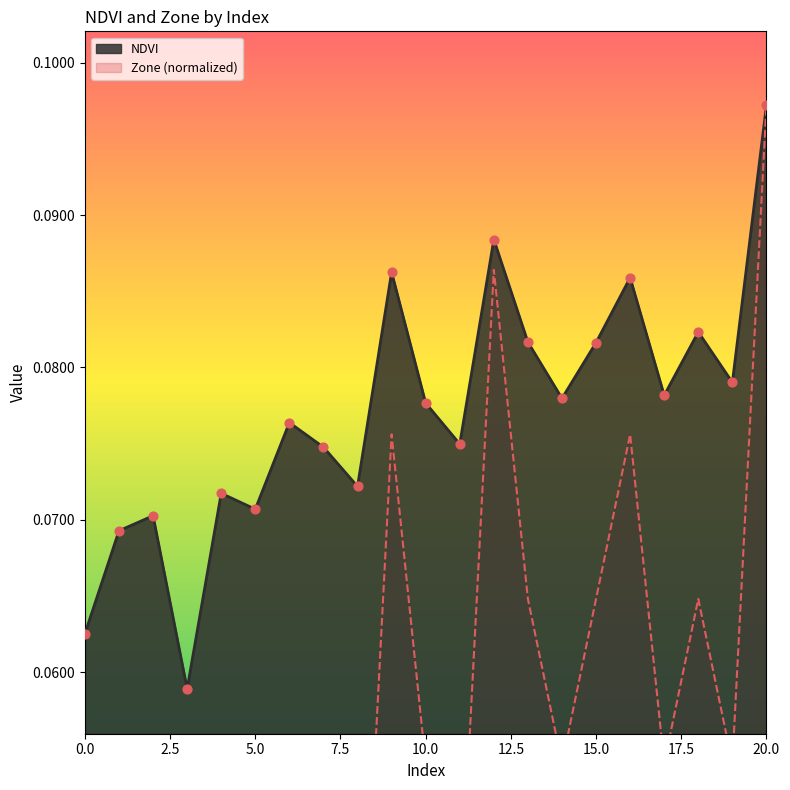

What is the total value across all series at 4?

0.1